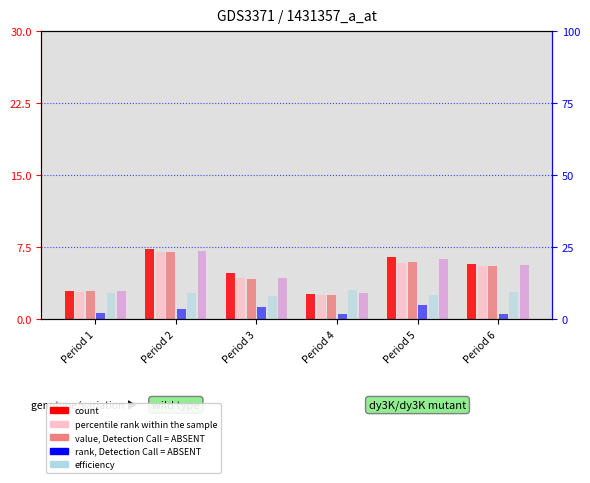

What is the sum of the Efficiency values at Period 2 and Period 1?

18.0